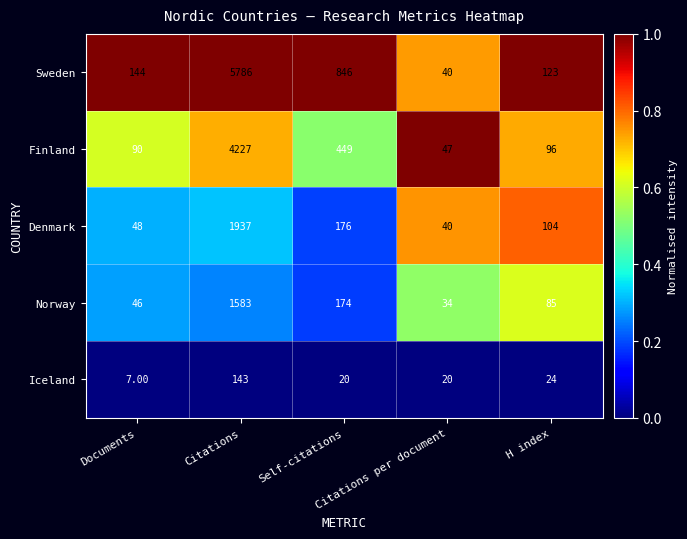

What is the total value across all series at Citations?

13676